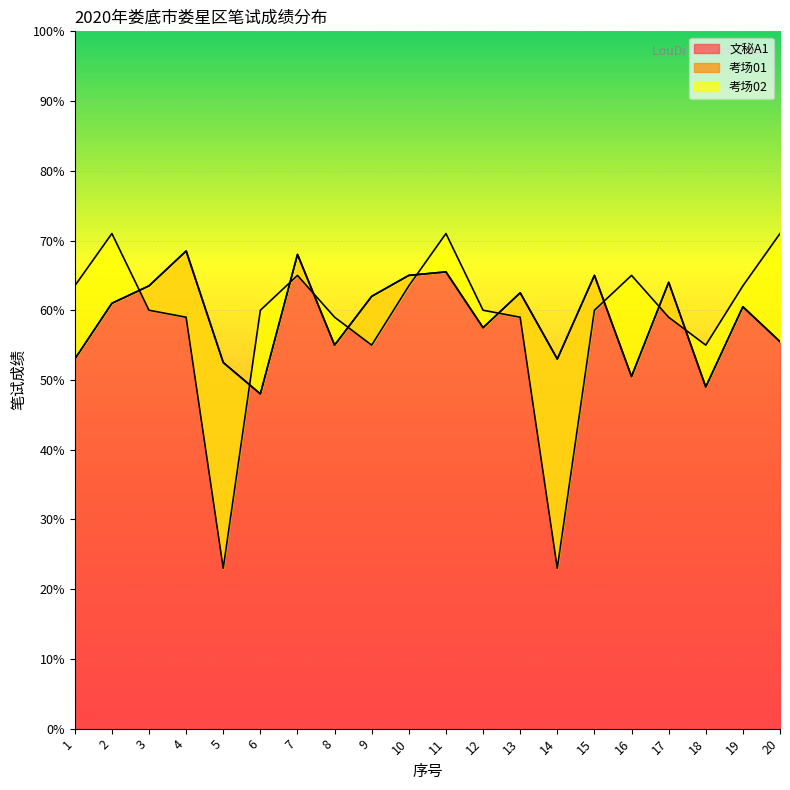

How many values in the 文秘A1 series are below 61?

10